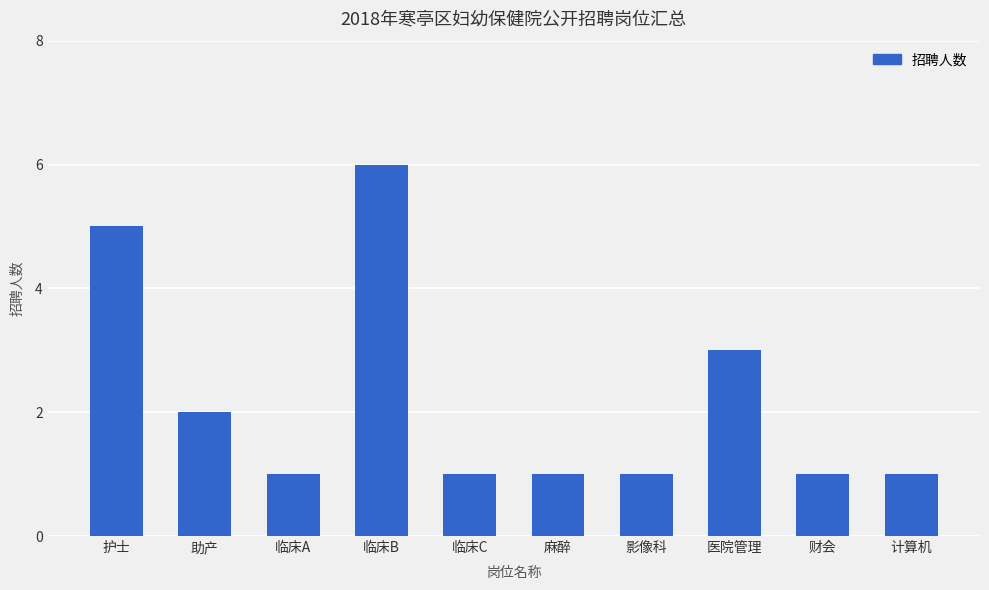

The value at 助产 is 1. True or false?

False